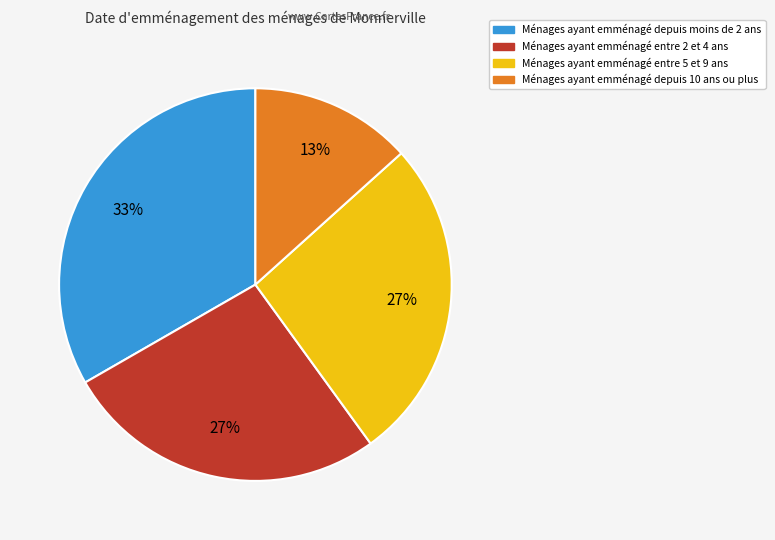

Does any single category account for the majority?

No